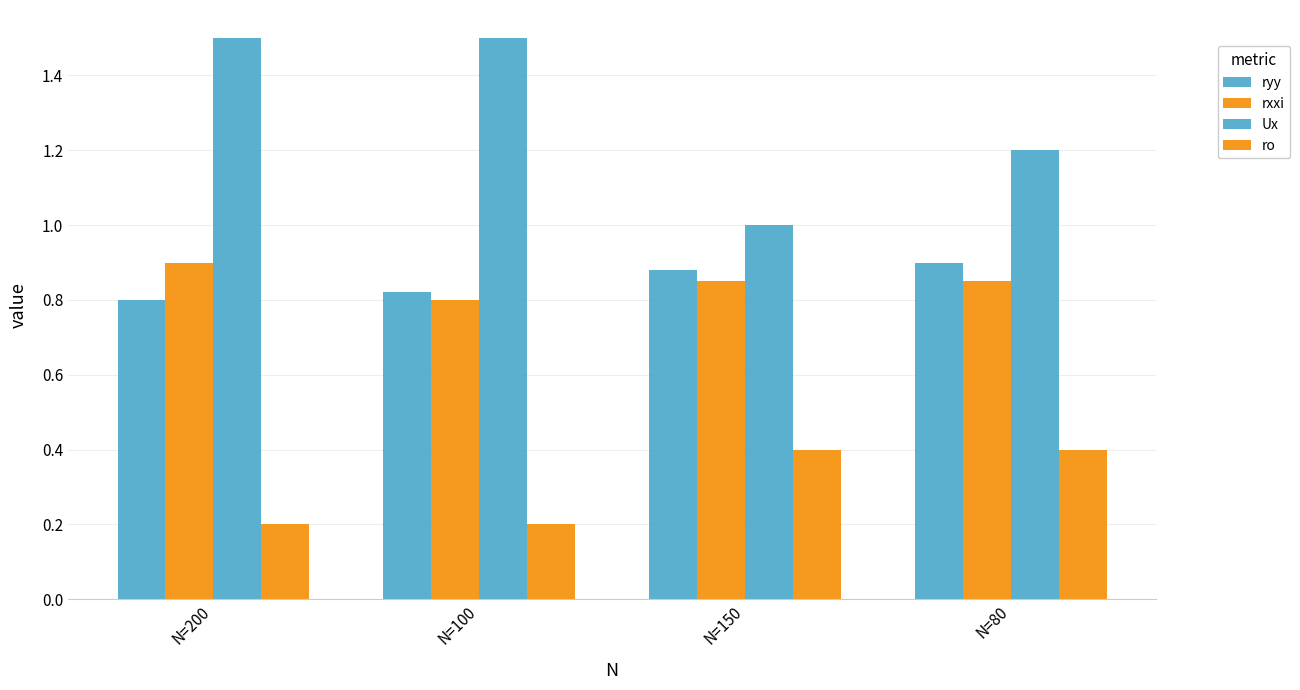

Which category has the highest value across all series?

N=200